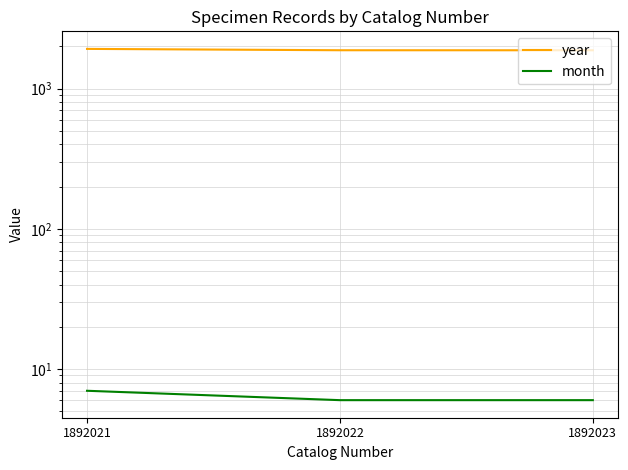

The month series shows 4 at 1892021. True or false?

False